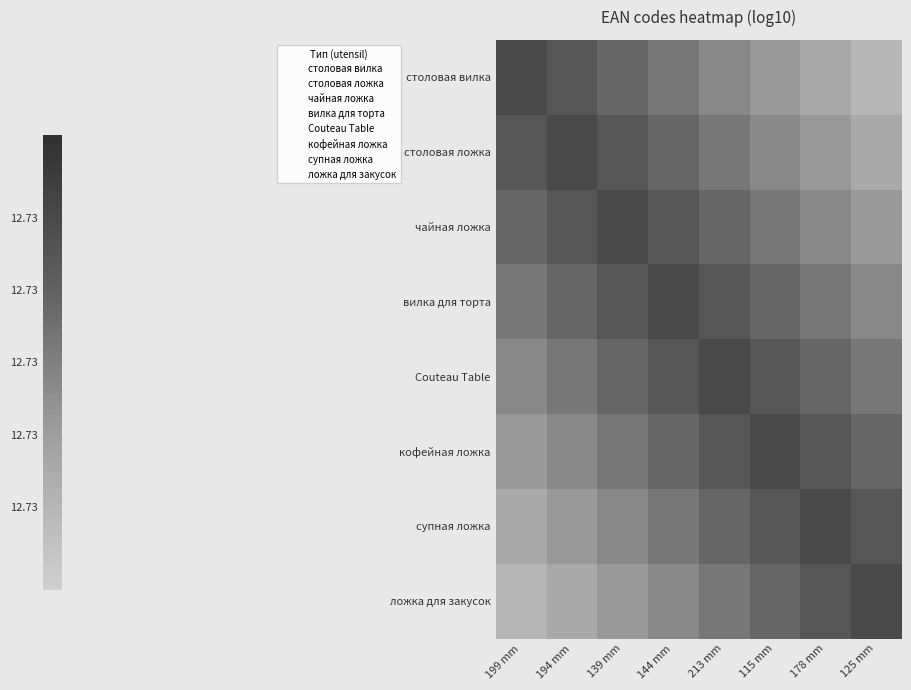

At 178 mm, list the series in order from smallest to largest.

столовая вилка, столовая ложка, чайная ложка, вилка для торта, Couteau Table, кофейная ложка, ложка для закусок, супная ложка